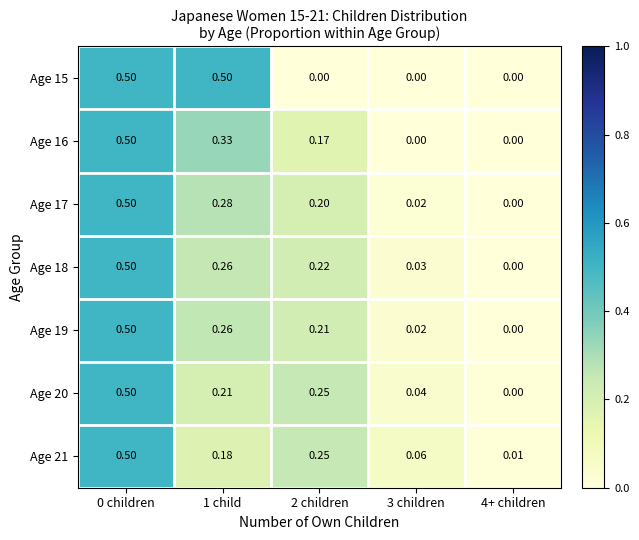

Is the value of Age 19 at 3 children greater than the value of Age 16 at 2 children?

No